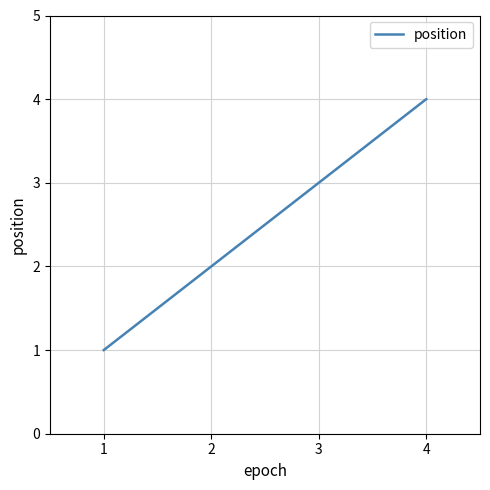

True or false: the data shows 2 at 2.

True